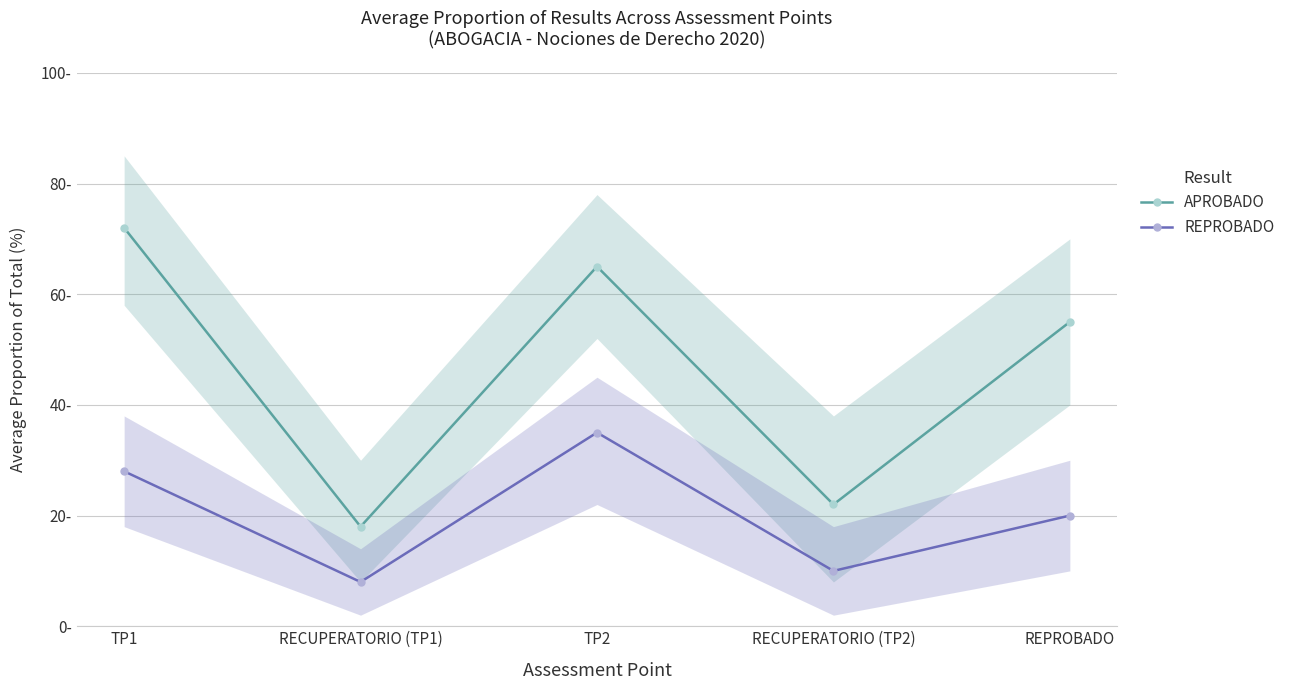

Which series has the largest range (max minus min)?

APROBADO